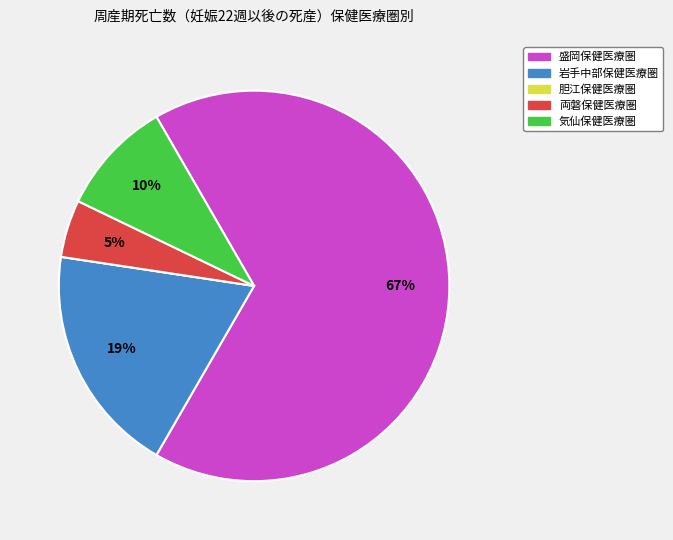

True or false: 気仙保健医療圏 accounts for 10% of the total.

True